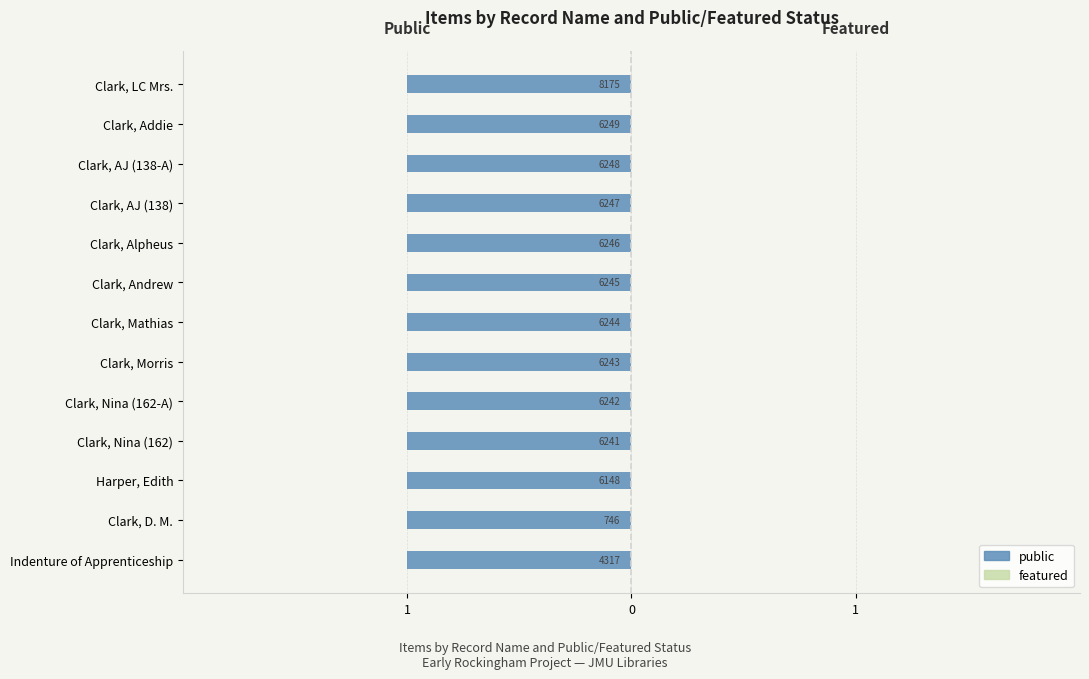

What is the total value across all series at Indenture of Apprenticeship?

1